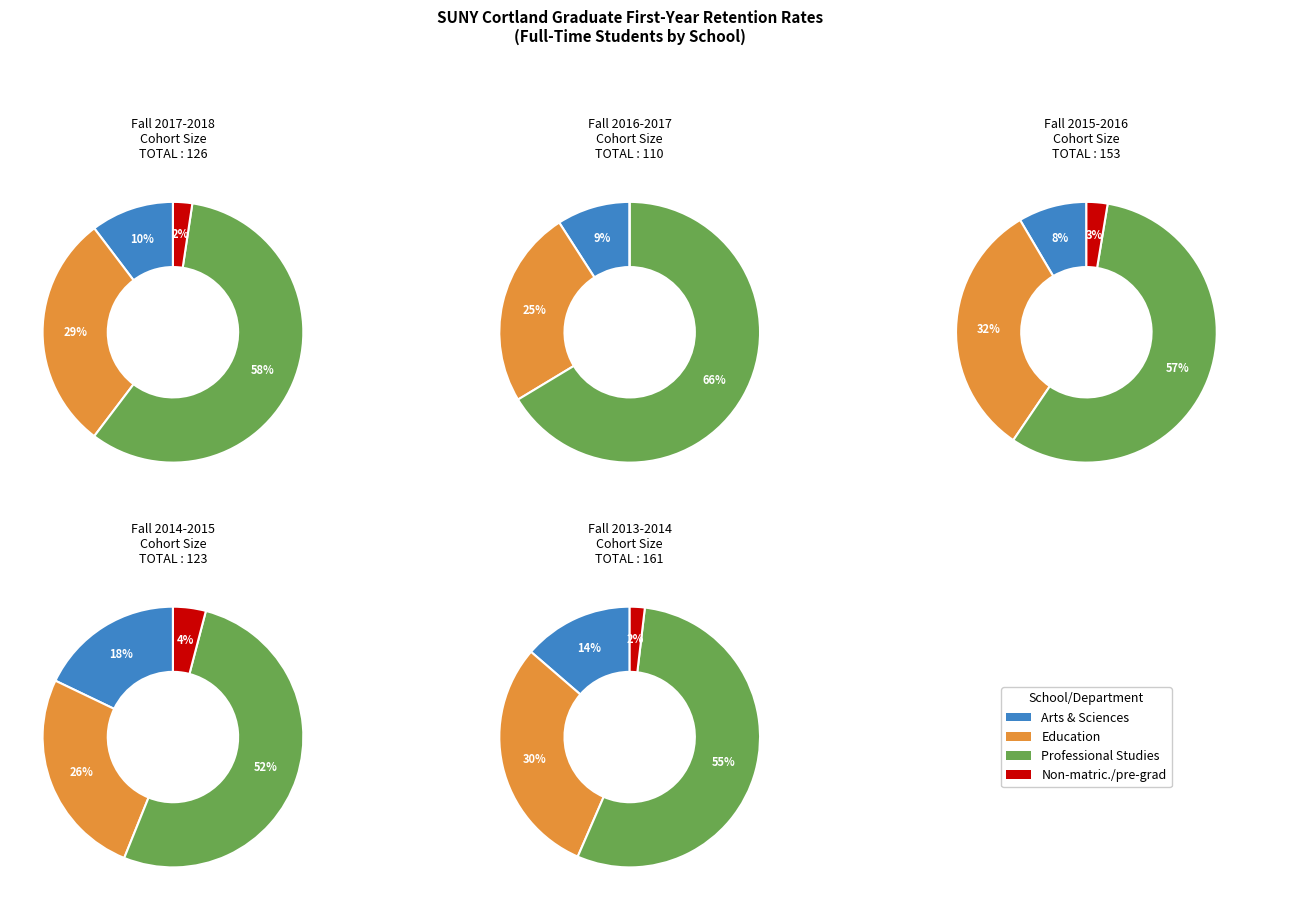

How many slices are in this pie chart?

4